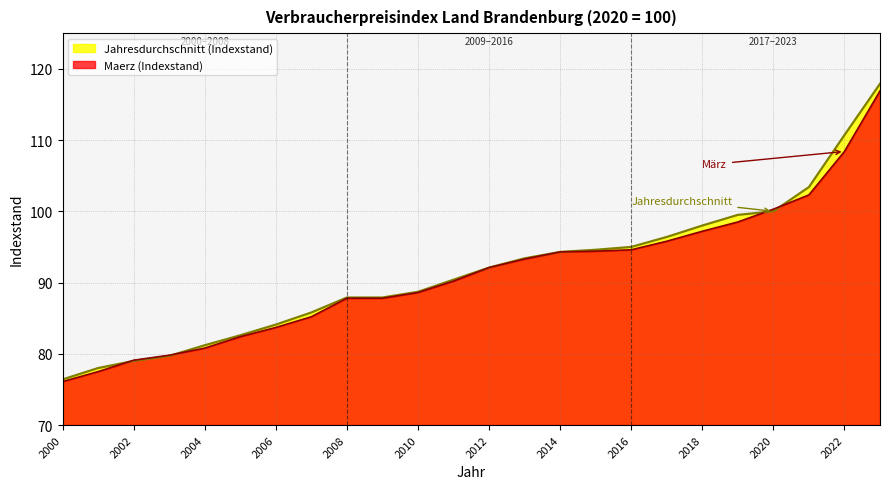

Is it true that Maerz (Indexstand) equals 93.3 at 2013?

True